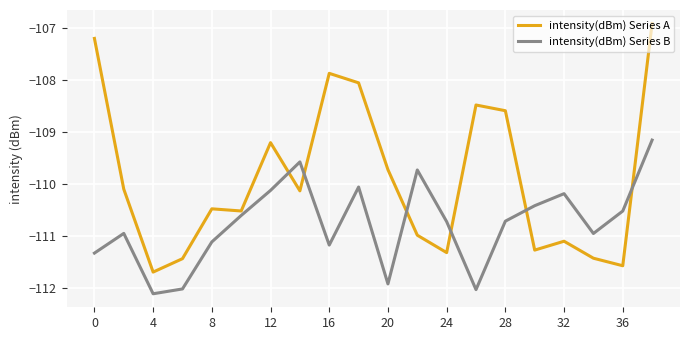

List the series in order of their peak value, lowest first.

intensity(dBm) Series B, intensity(dBm) Series A